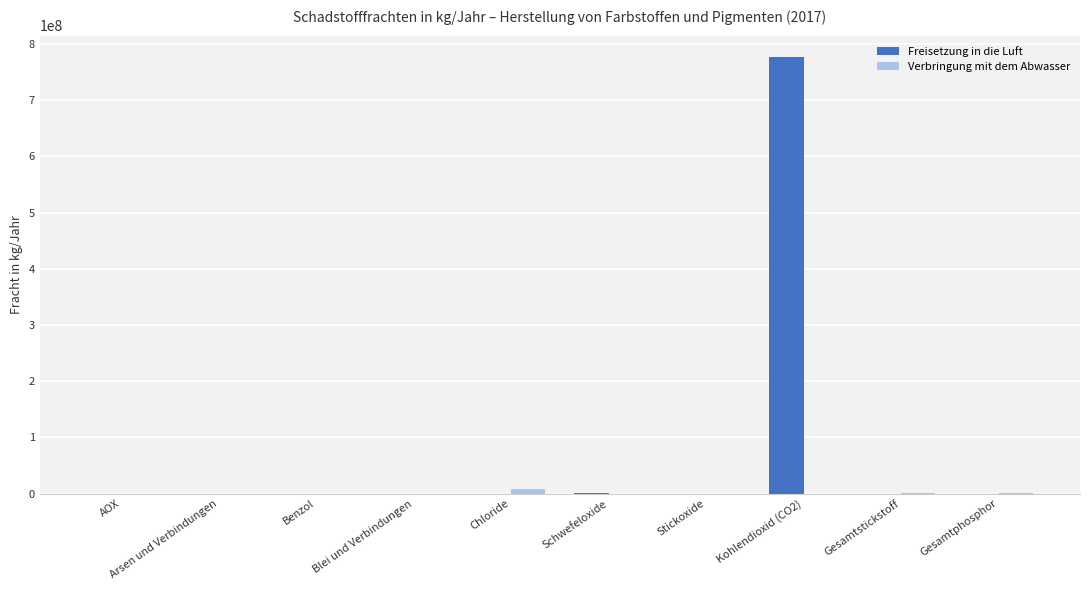

At which label does Freisetzung in die Luft reach its peak?

Kohlendioxid (CO2)